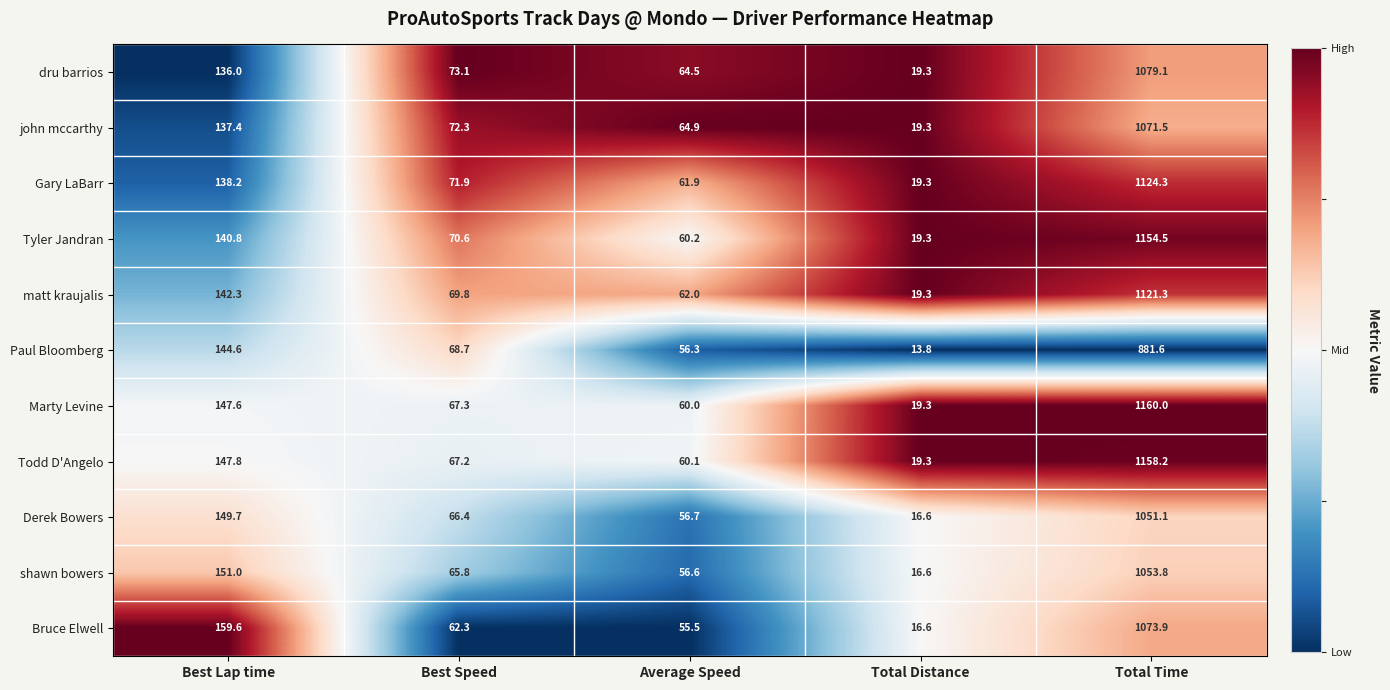

Which series changed the most between Best Lap time and Total Distance?

Bruce Elwell